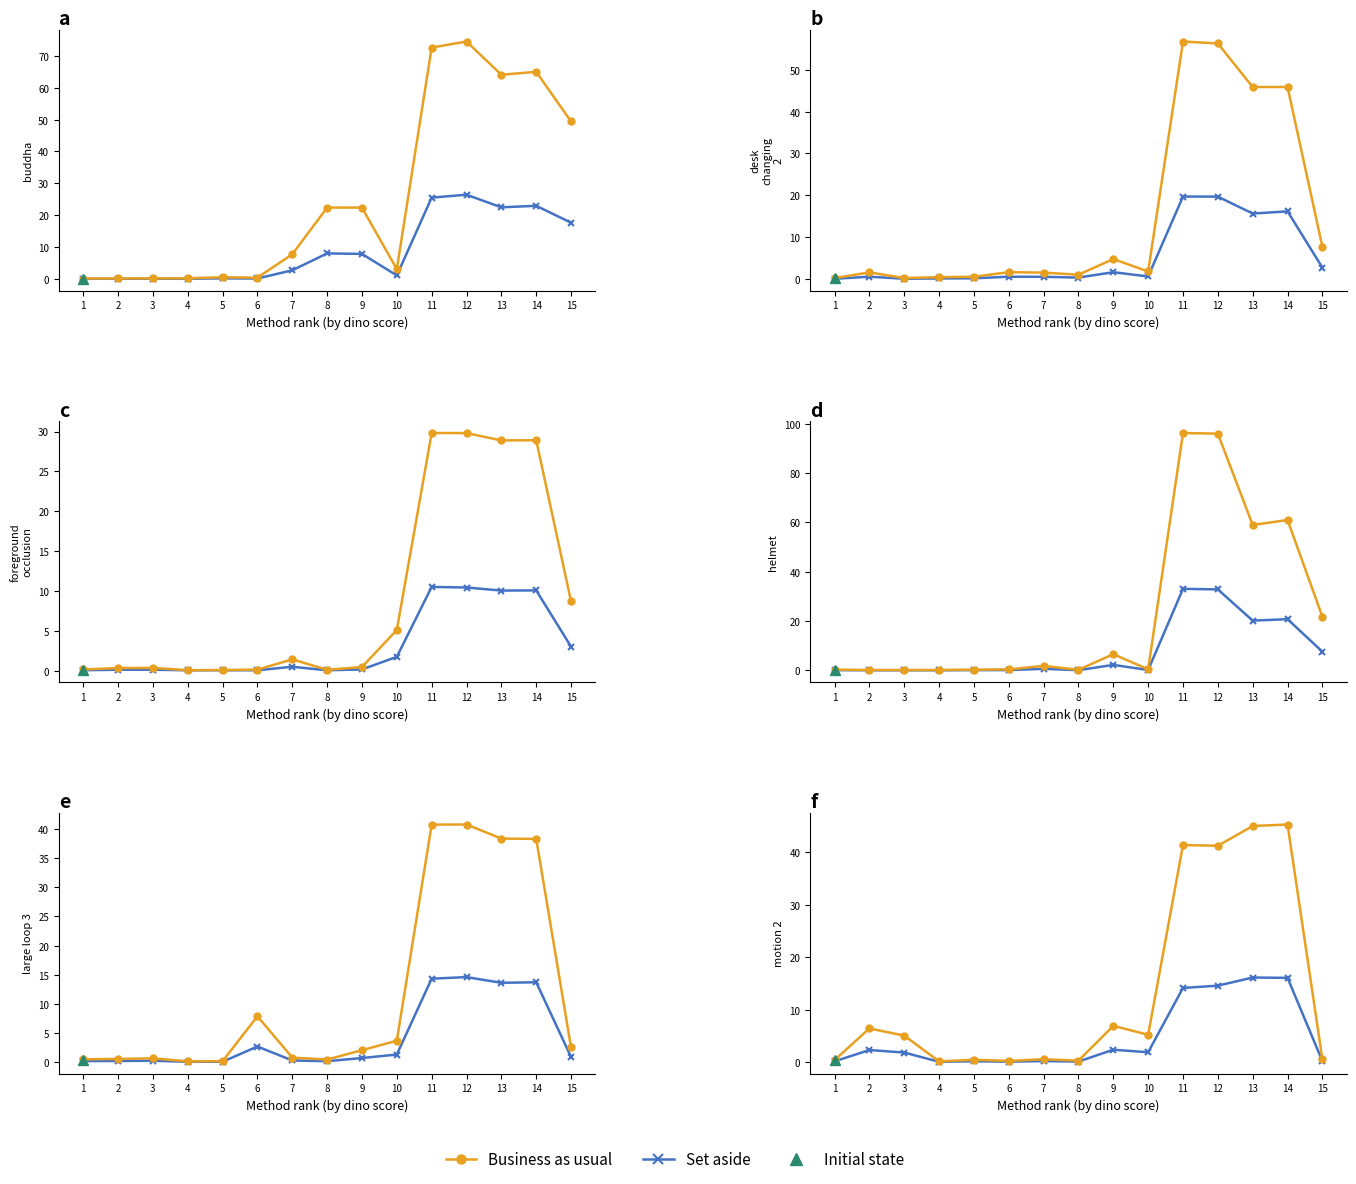

Reading right to left, extract all data points from this chart.

Business as usual: 15=0.5	14=45.3	13=45.0	12=41.3	11=41.4	10=5.2	9=6.9	8=0.3	7=0.5	6=0.2	5=0.4	4=0.1	3=5.0	2=6.4	1=0.4
Set aside: 15=0.2	14=16.1	13=16.1	12=14.6	11=14.1	10=1.9	9=2.4	8=0.1	7=0.2	6=0.1	5=0.1	4=0.1	3=1.8	2=2.3	1=0.1